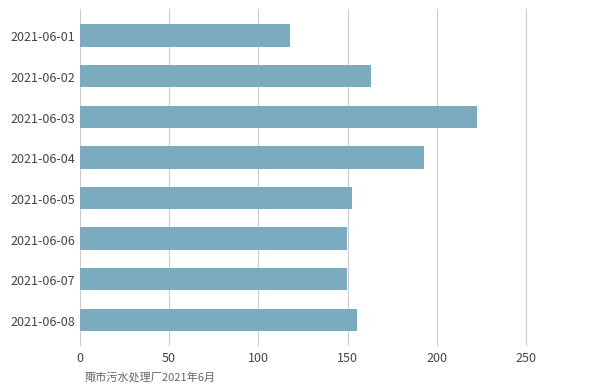

At which category does the chart reach its minimum across all series?

2021-06-01